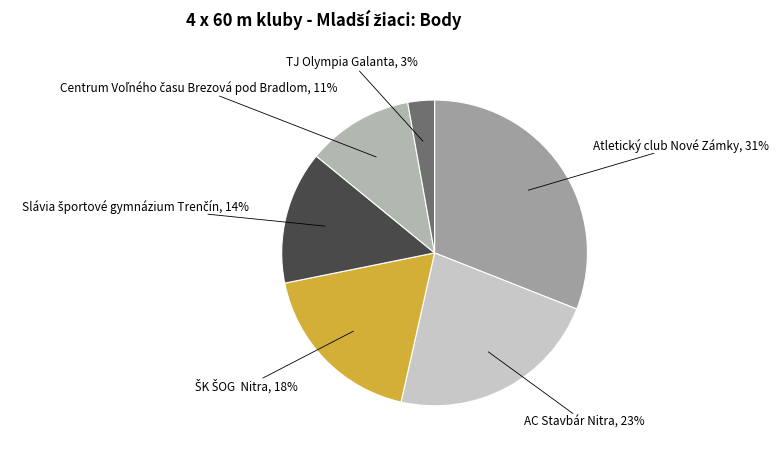

To the nearest percent, what is the average slice percentage?

17%